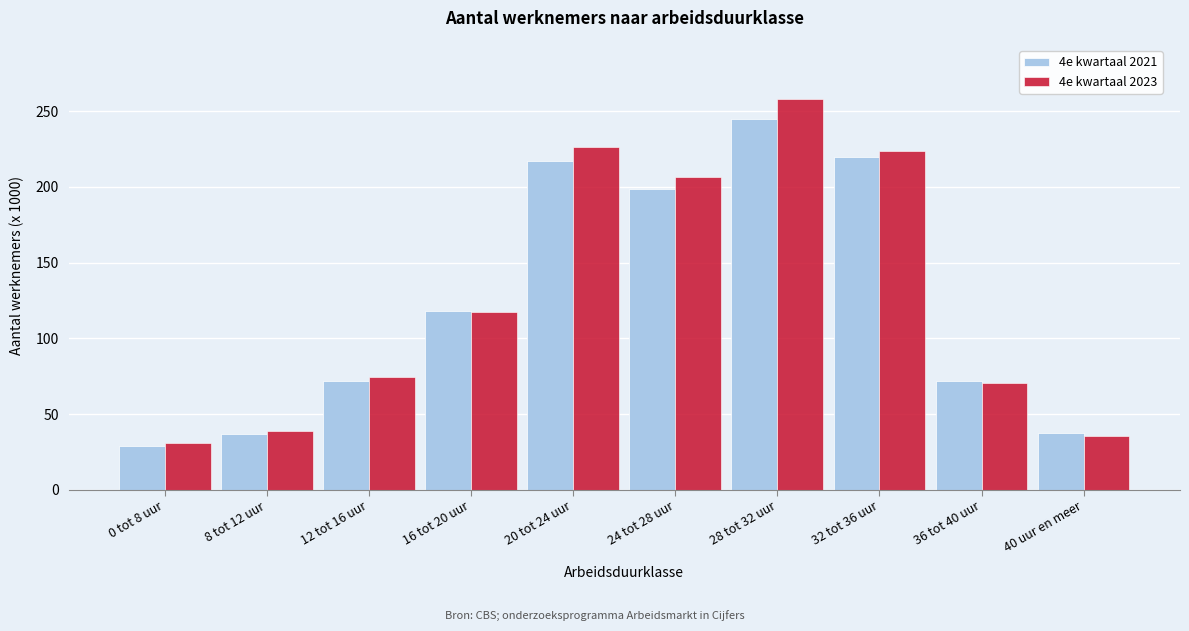

Which series changed the most between 12 tot 16 uur and 32 tot 36 uur?

4e kwartaal 2023